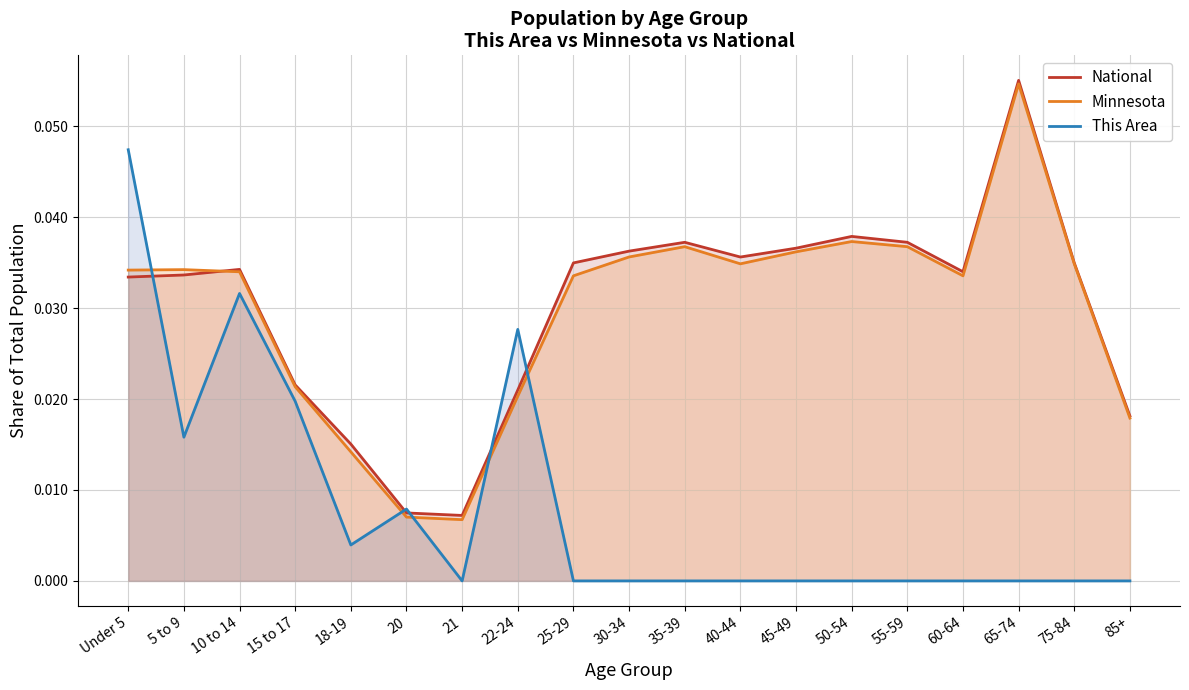

True or false: National has more than 1 interior local peaks.

True